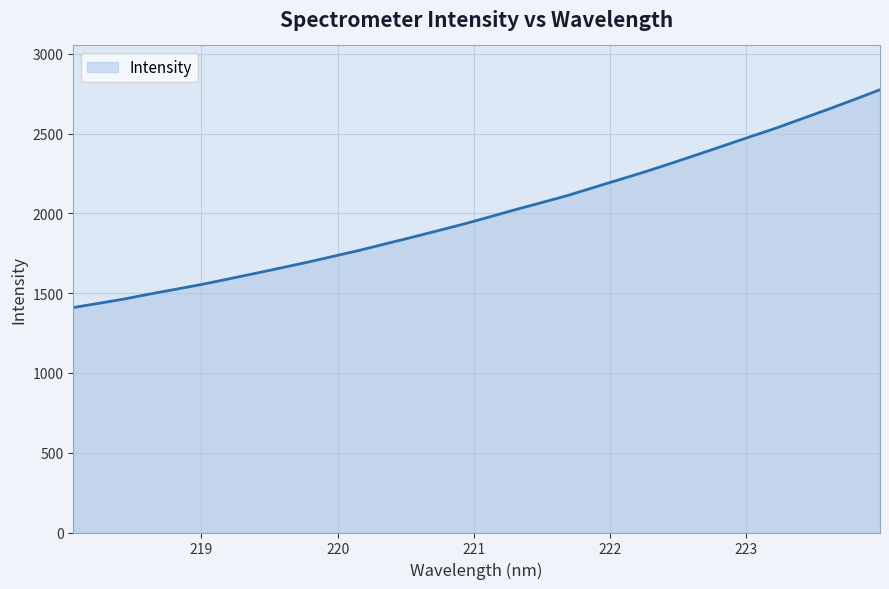

What is the smallest value displayed?

1410.3